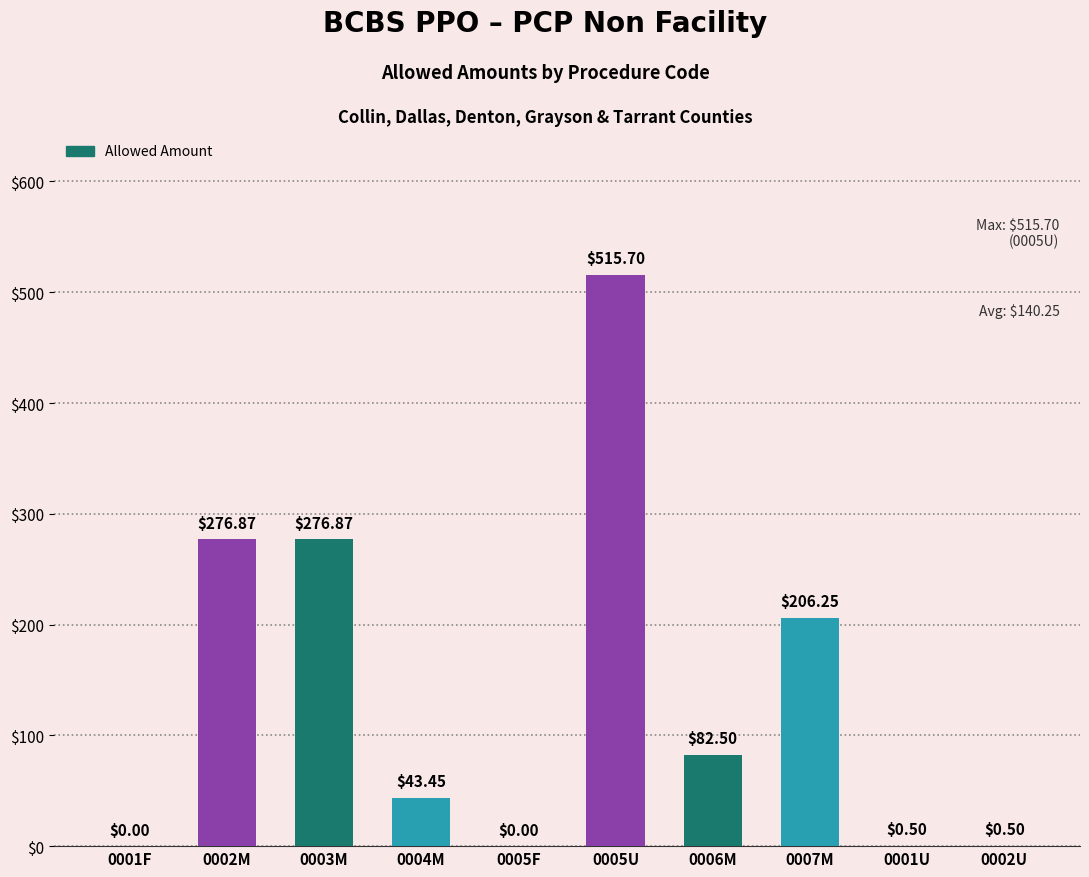

What is the sum of the values at 0001U and 0003M?

277.4